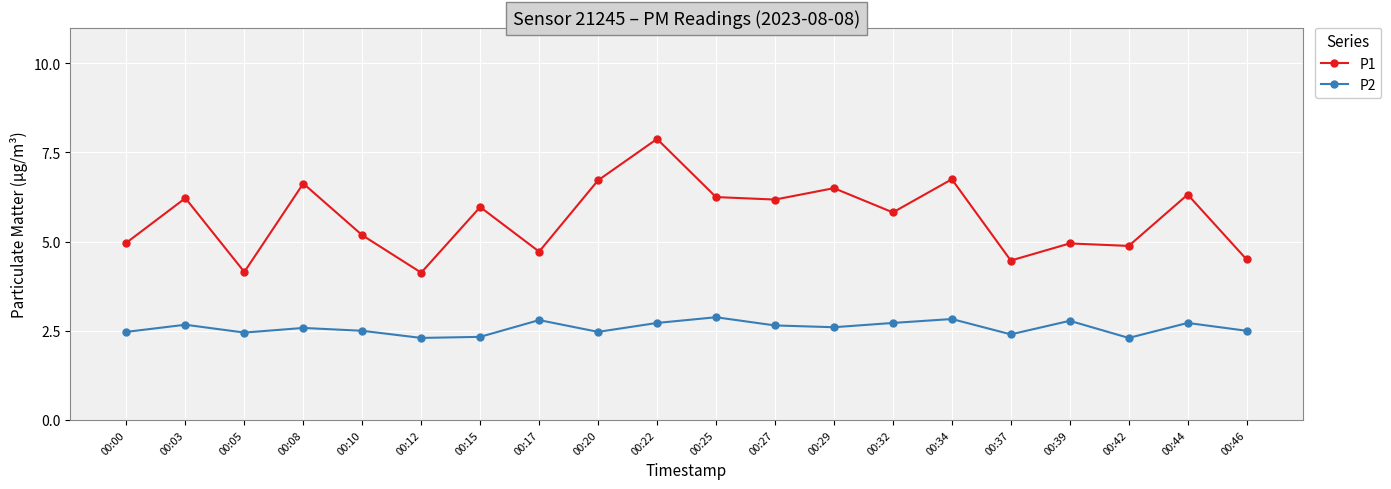

Rank the series by their maximum value, from highest to lowest.

P1, P2